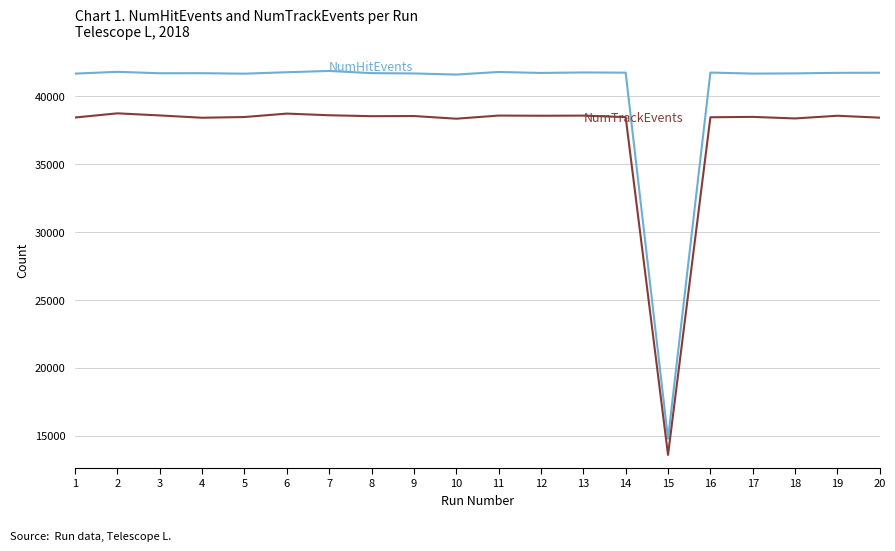

What is the total value across all series at 15?

28407